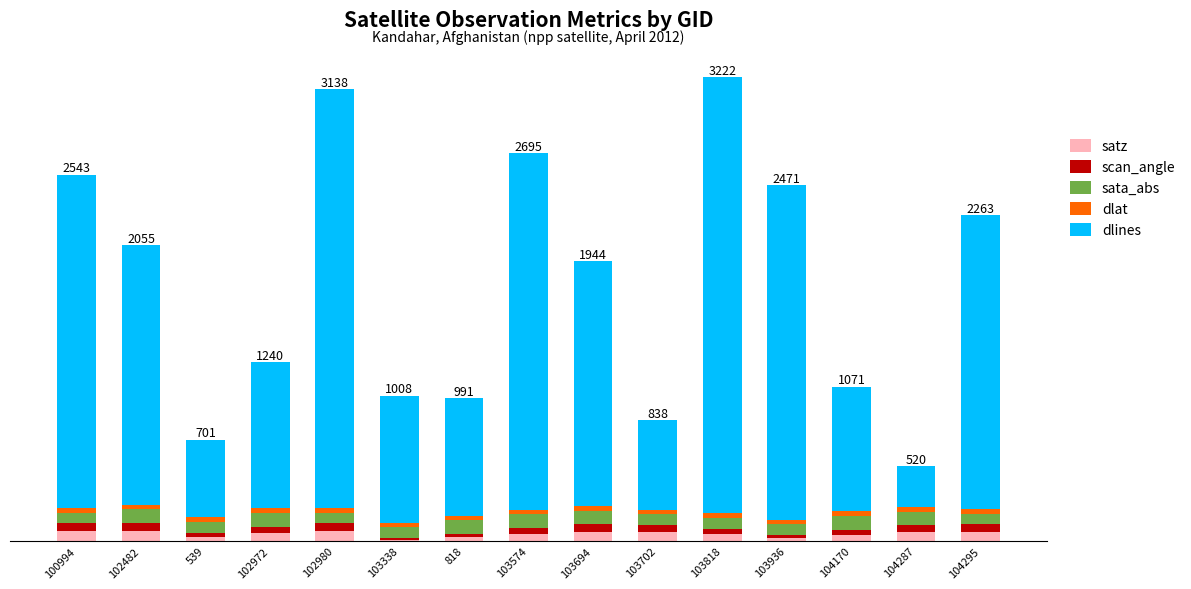

Does the chart contain stacked bars?

Yes